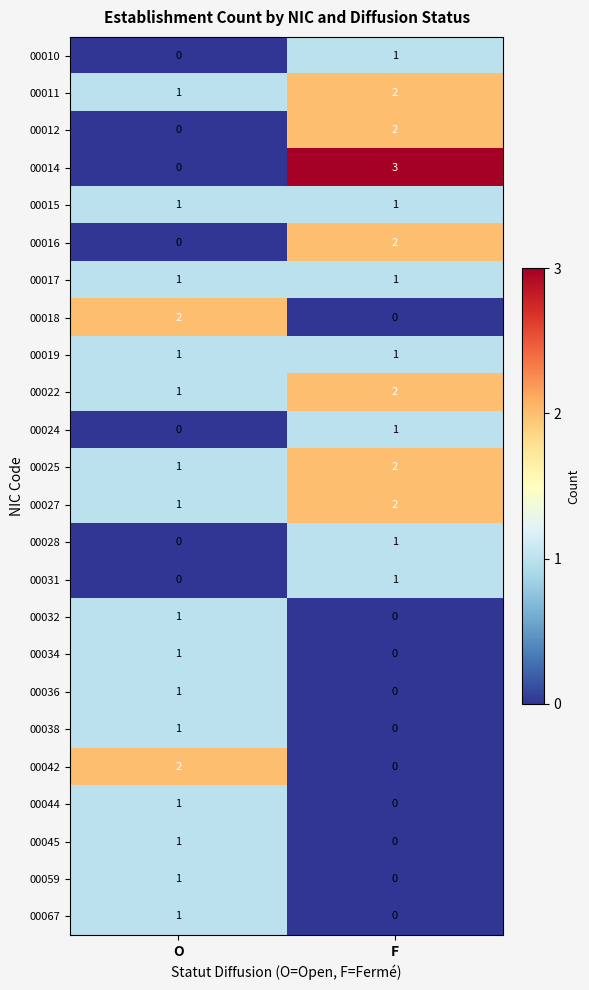

What is the total value across all series at F?

22